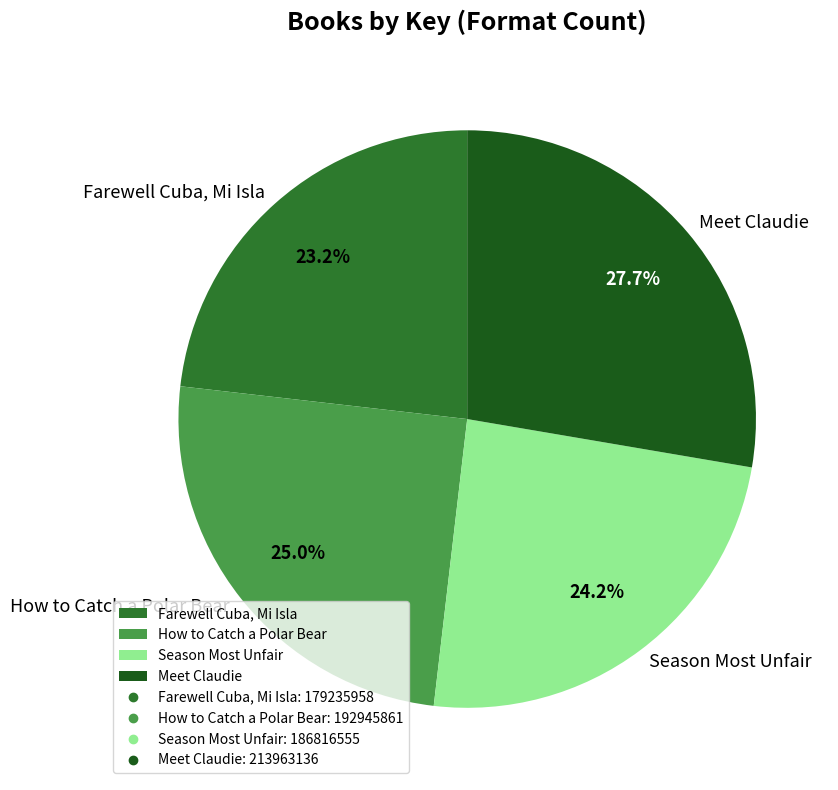

To the nearest percent, what is the average slice percentage?

25%